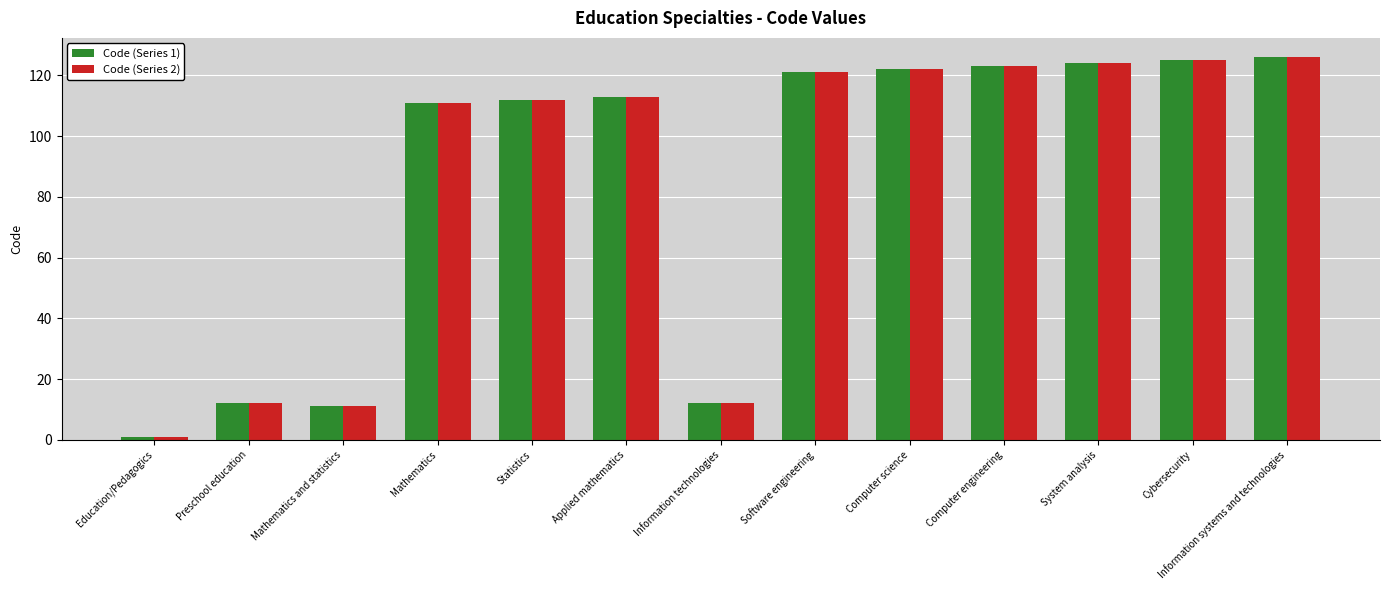

What is the smallest value displayed?

1